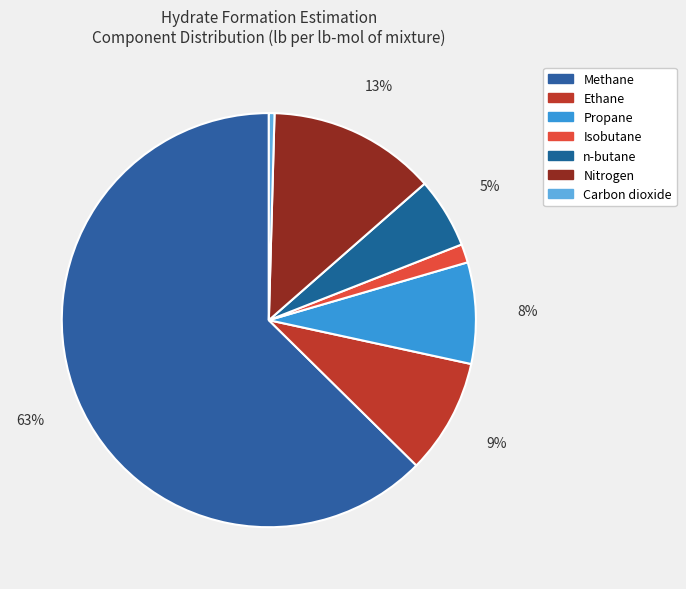

The Methane slice represents 50% of the pie. True or false?

False